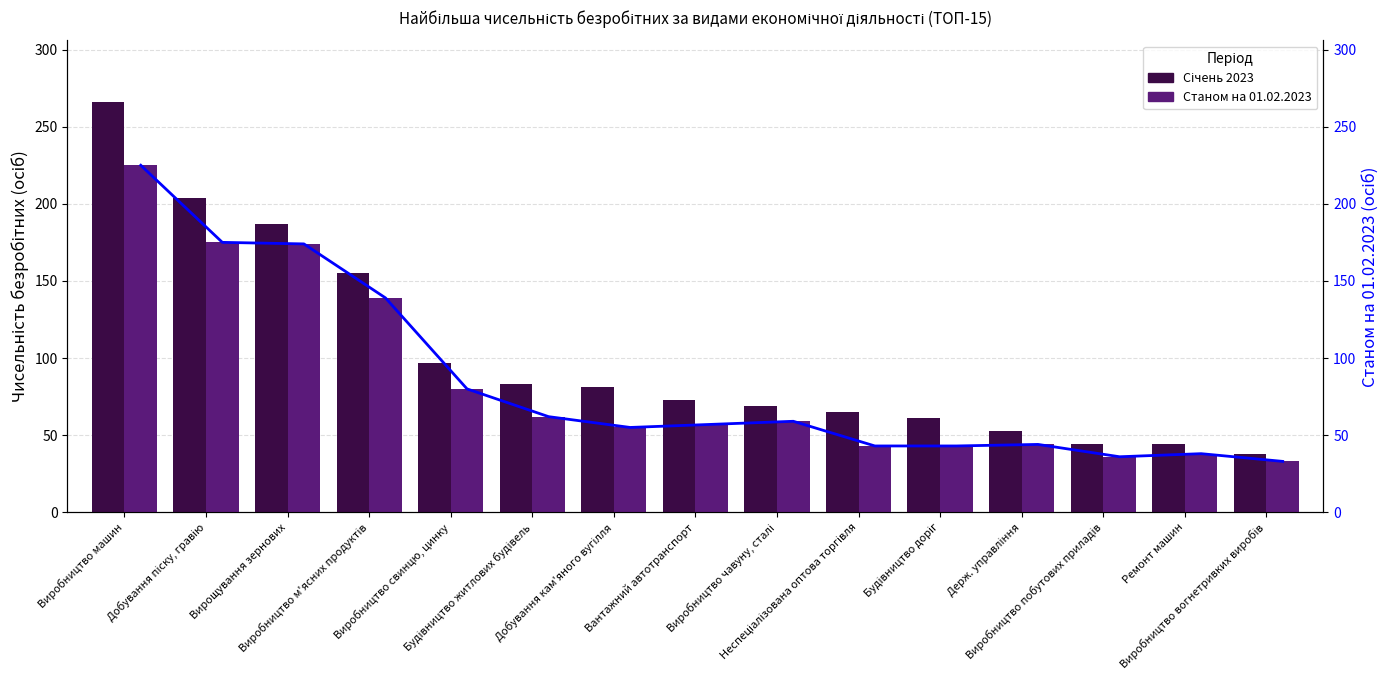

List the series in order of their peak value, highest first.

Січень 2023, Станом на 01.02.2023